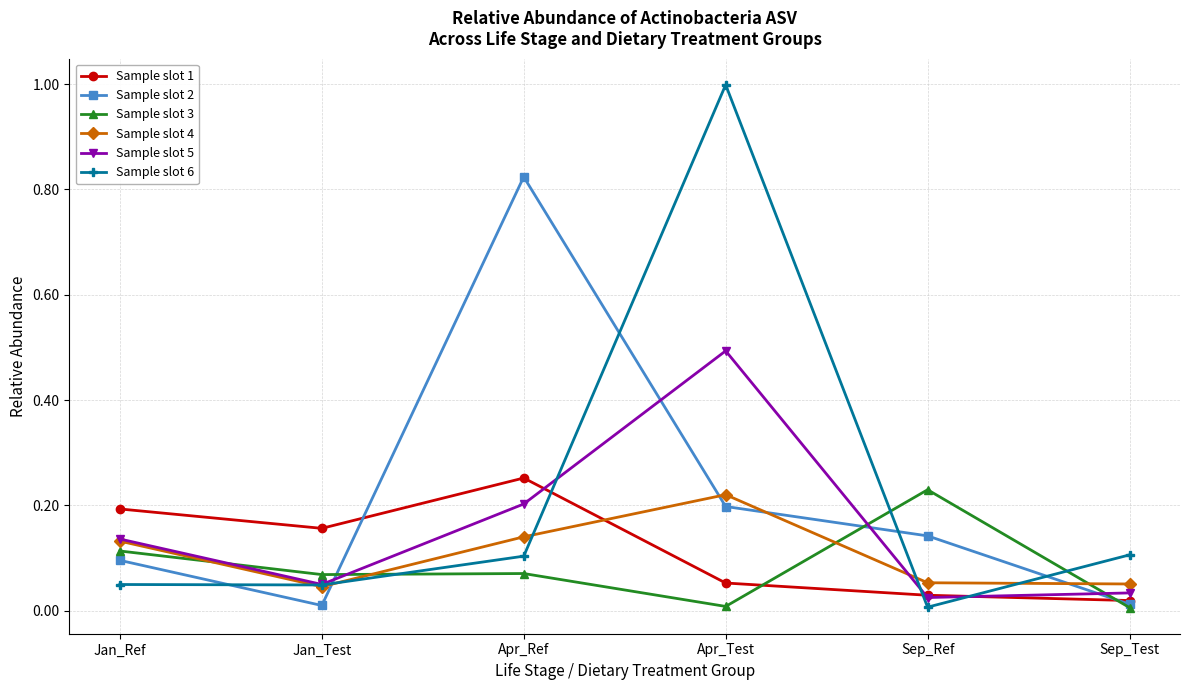

What is the label of the 3rd point from the left?

Apr_Ref